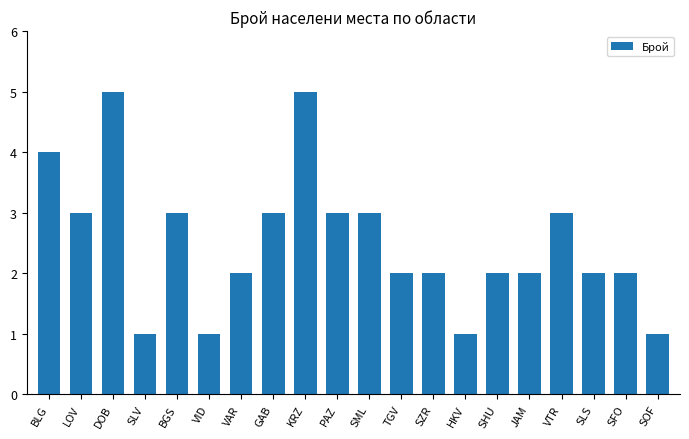

Approximately how many times larger is the value at HKV compared to SML?

0.3